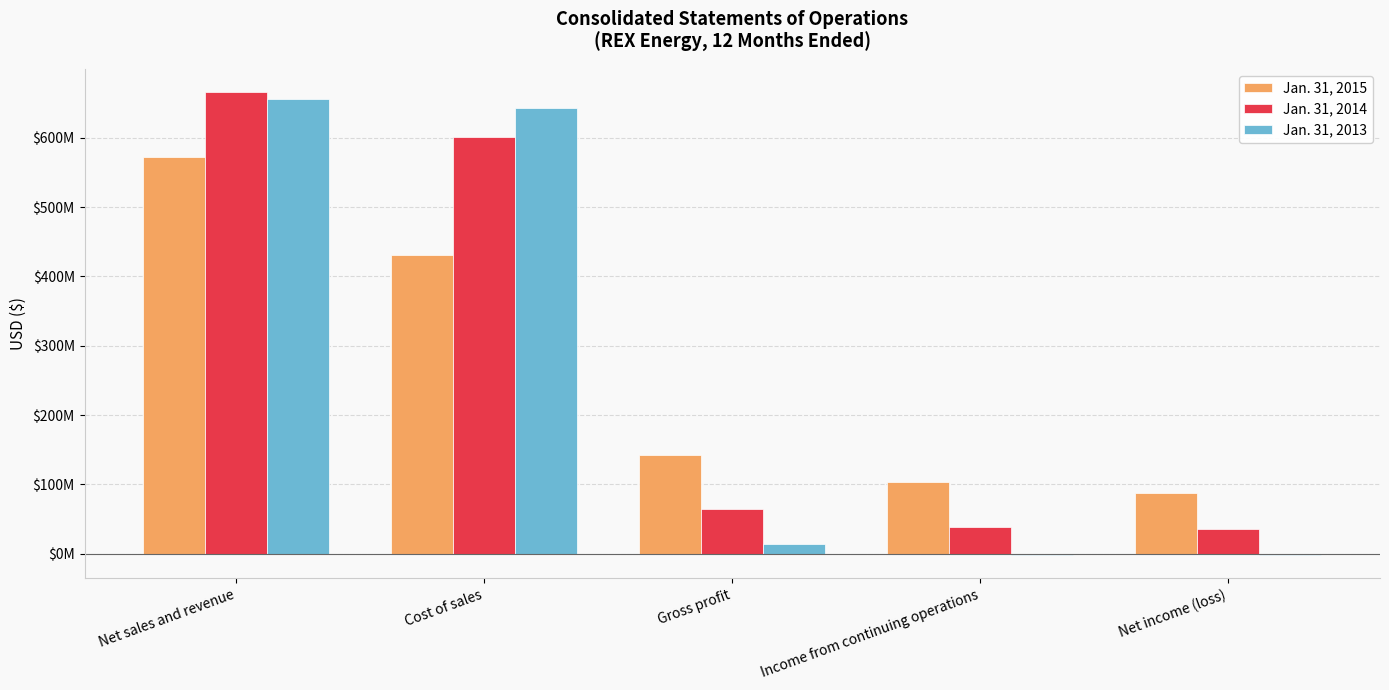

What are all the series names shown in the legend?

Jan. 31, 2015, Jan. 31, 2014, Jan. 31, 2013